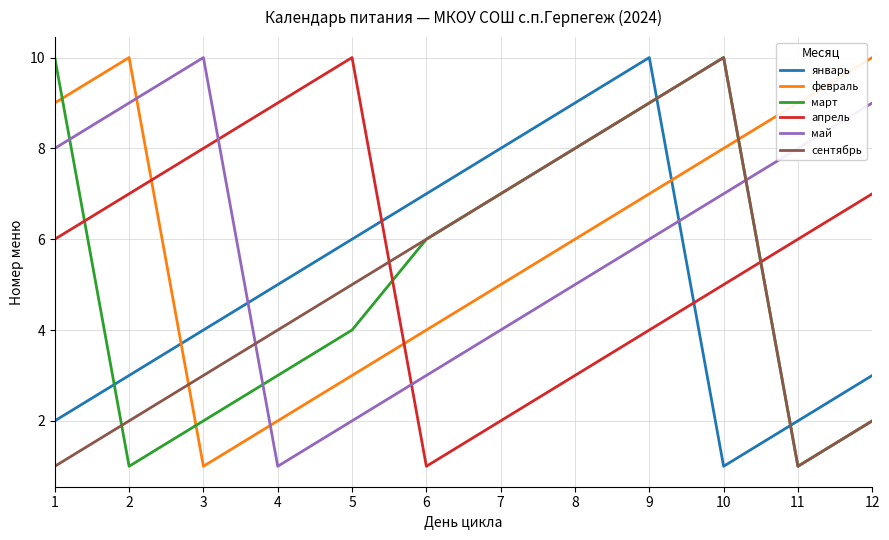

Rank the series at 3 from highest to lowest value.

май, апрель, январь, сентябрь, март, февраль